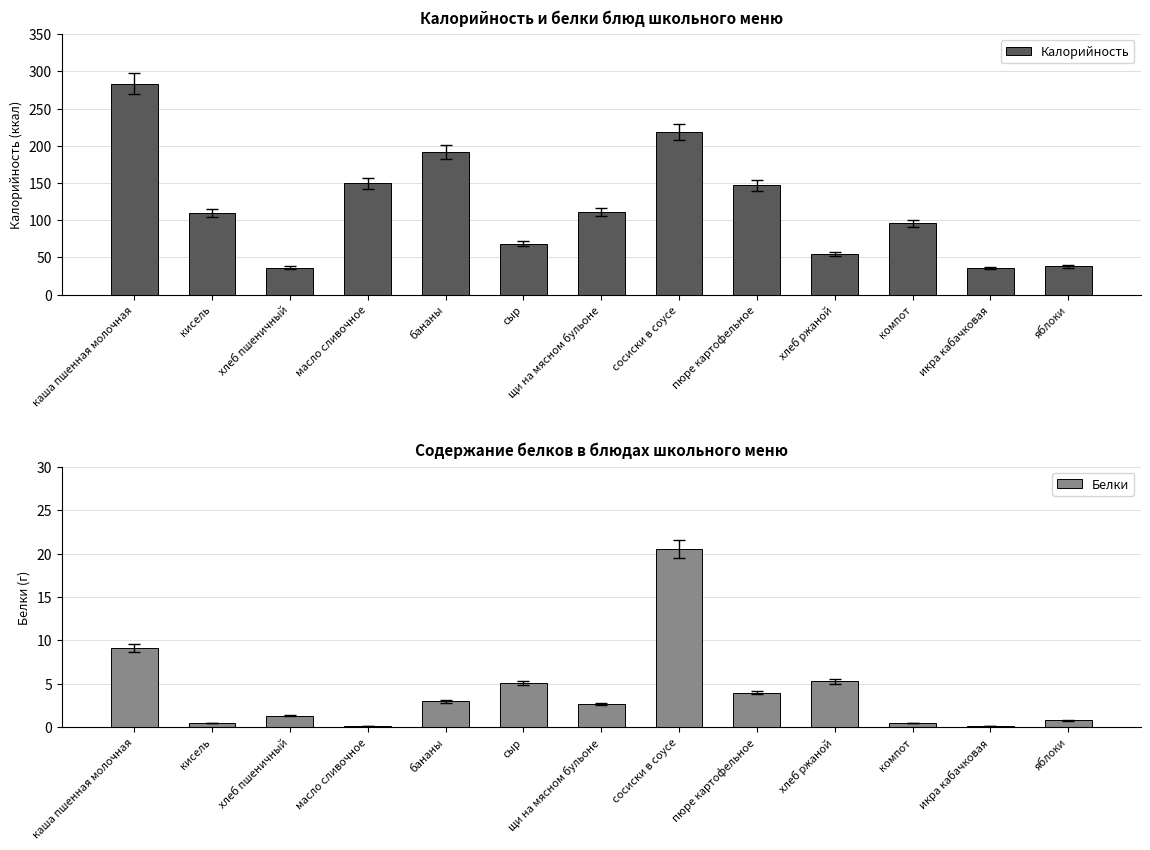

What are all the series names shown in the legend?

Калорийность, Белки